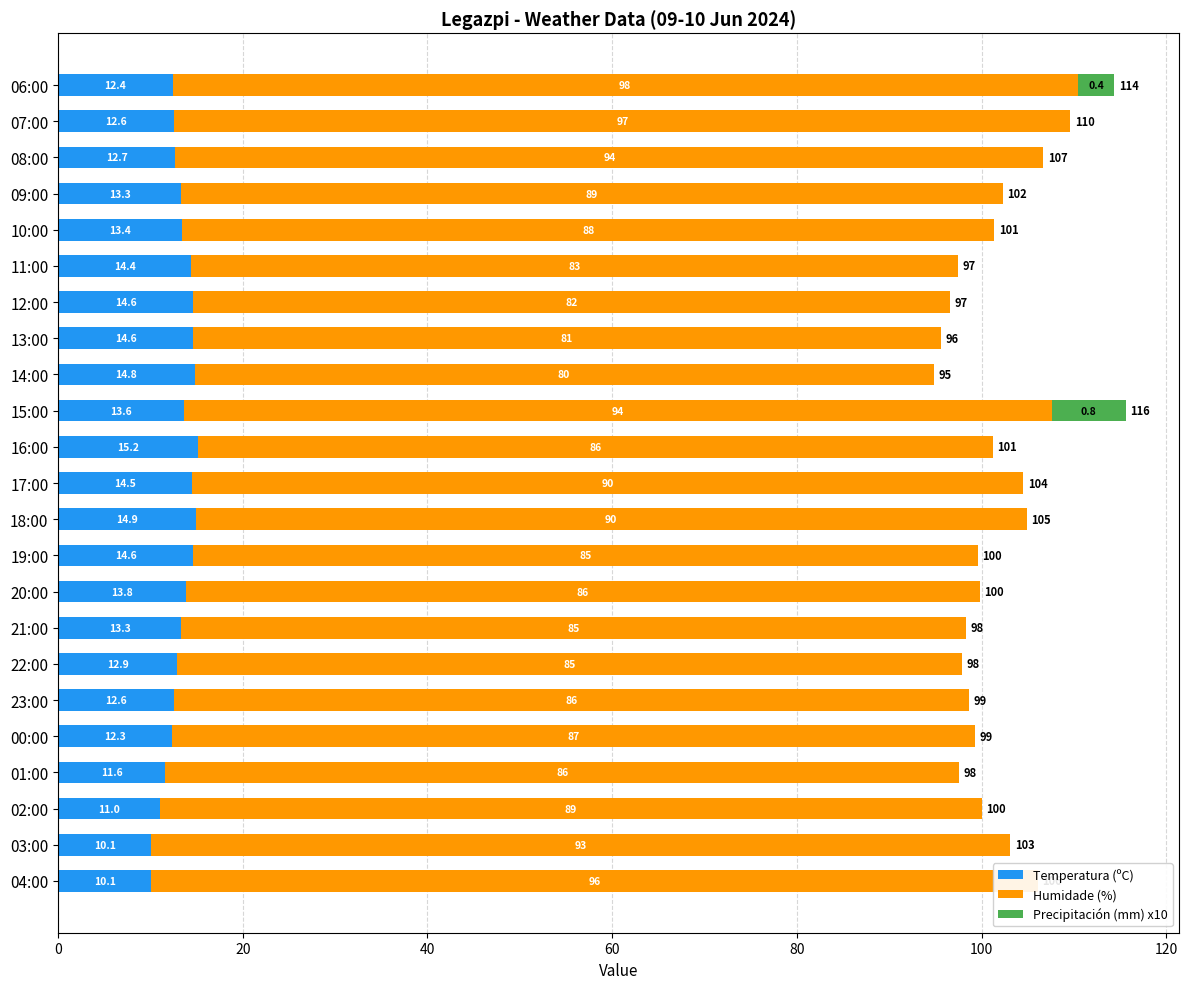

At 23:00, list the series in order from largest to smallest.

Humidade (%), Temperatura (ºC), Precipitación (mm) x10